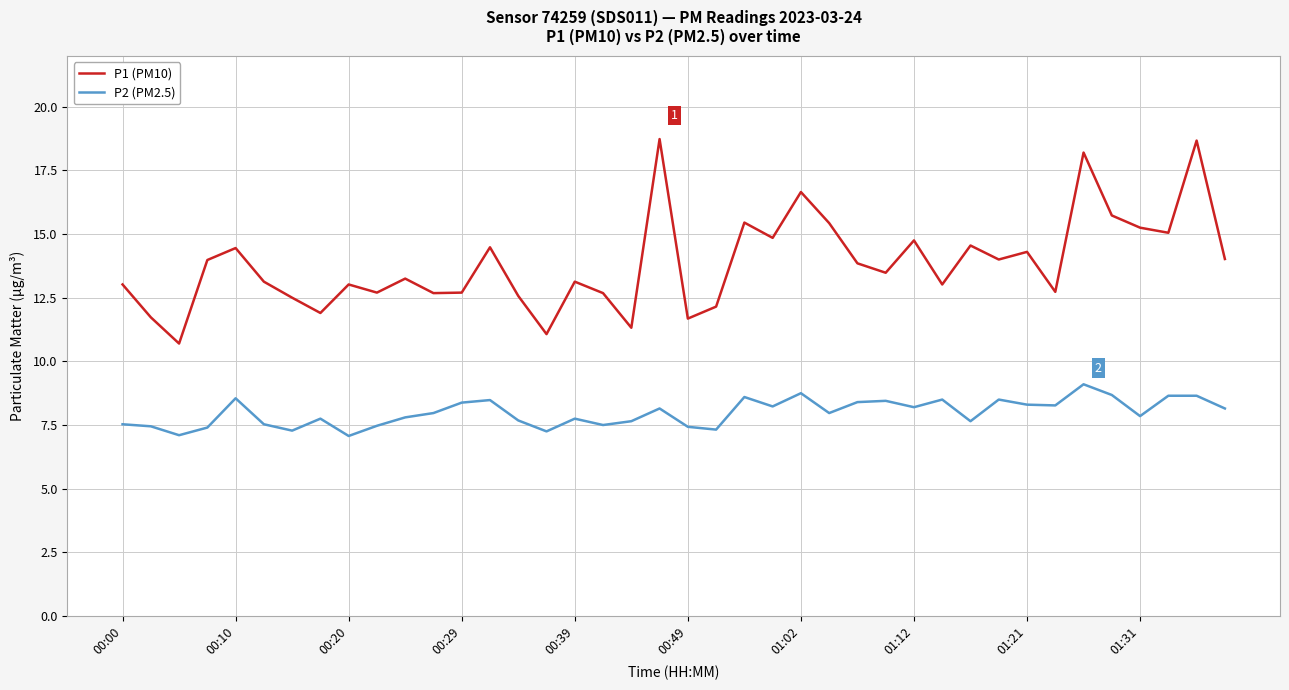

What is the minimum value for P1 (PM10)?

10.7